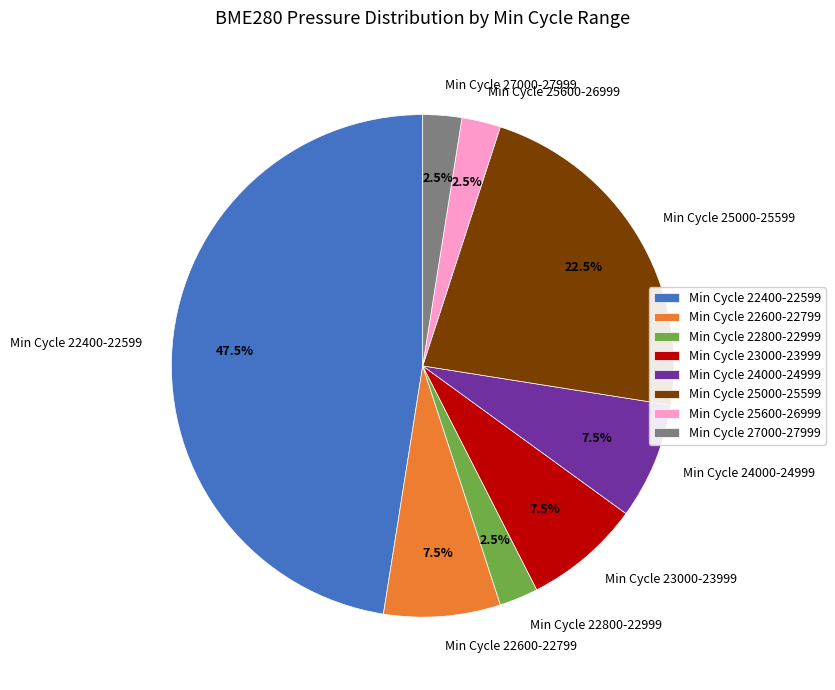

Combined, what portion of the pie is Min Cycle 25000-25599 and Min Cycle 24000-24999?

30.0%